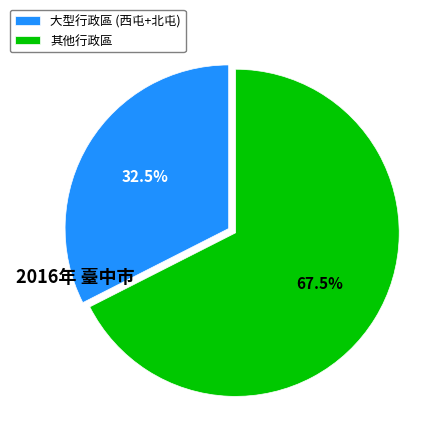

Which category has the biggest portion of the pie?

其他行政區